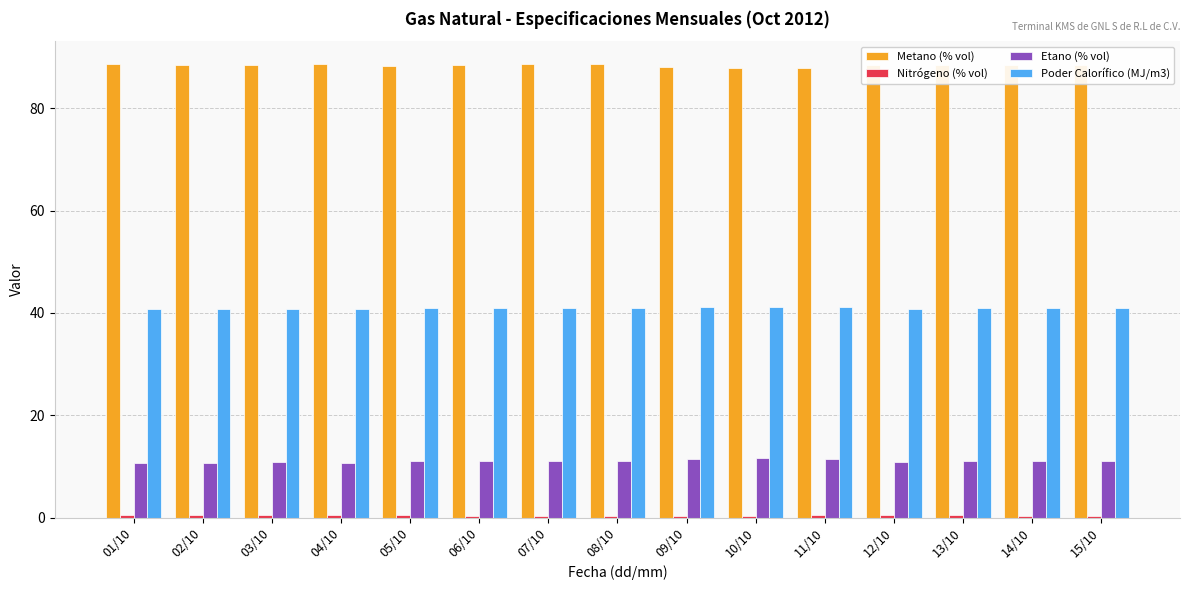

Does the chart contain stacked bars?

No